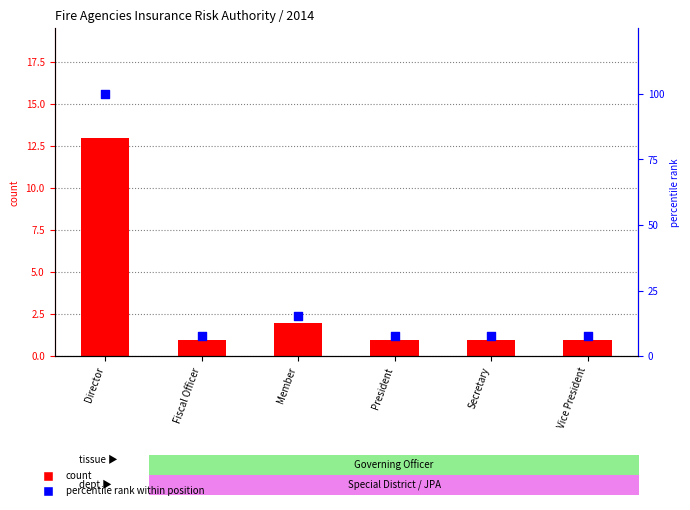

At how many categories does at least one series exceed 87?

1